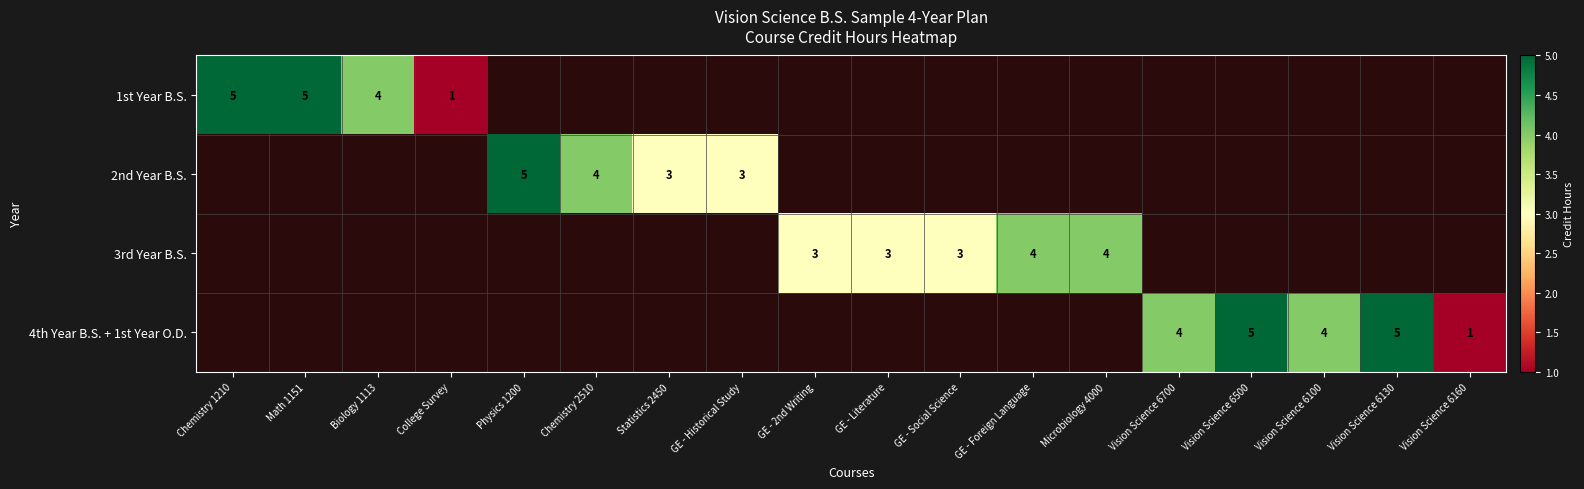

At how many categories does at least one series exceed 4?

5